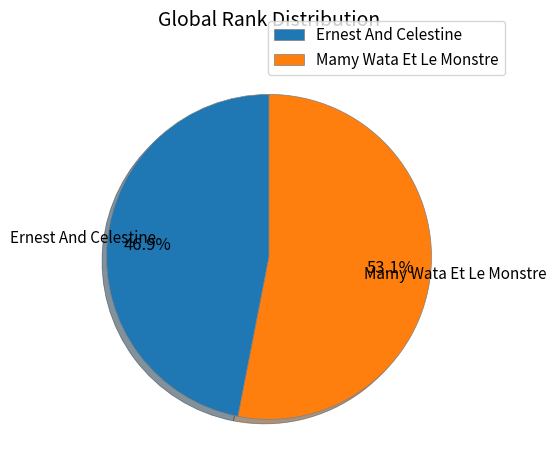

What percentage is NOT represented by Mamy Wata Et Le Monstre?

46.9%